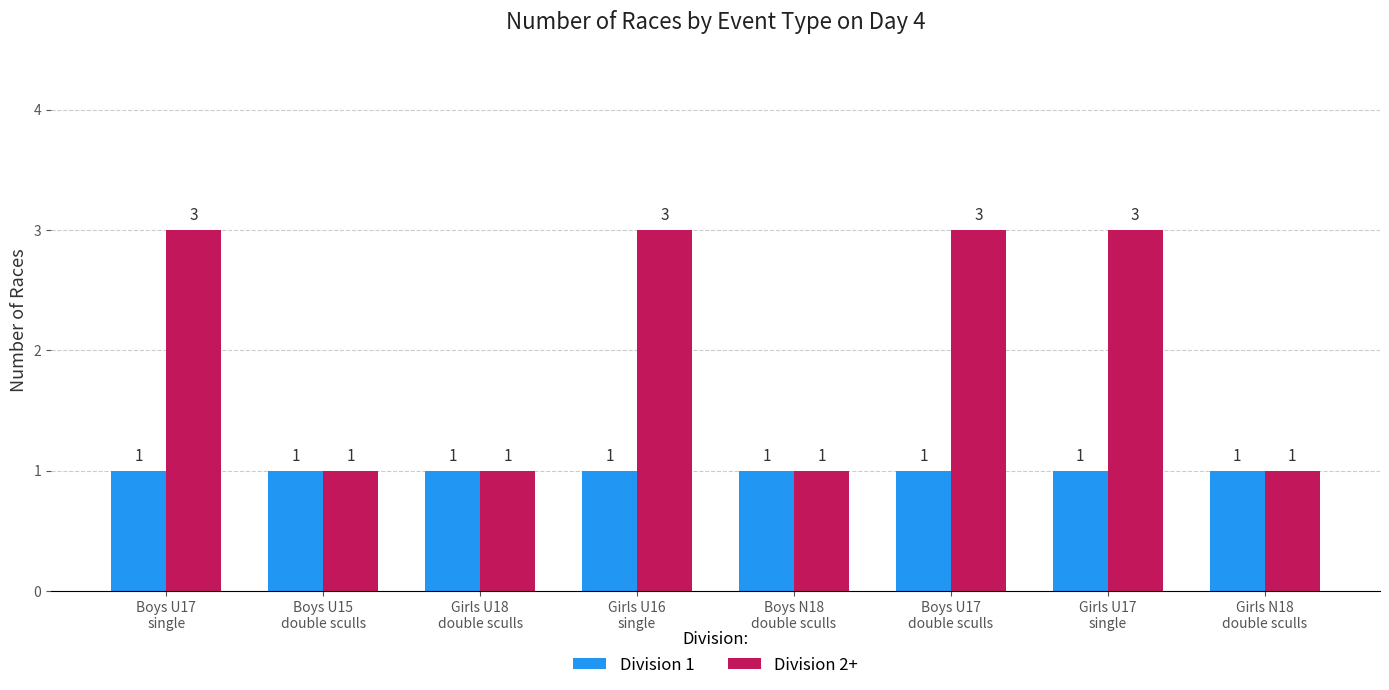

How many bars are there in total?

16